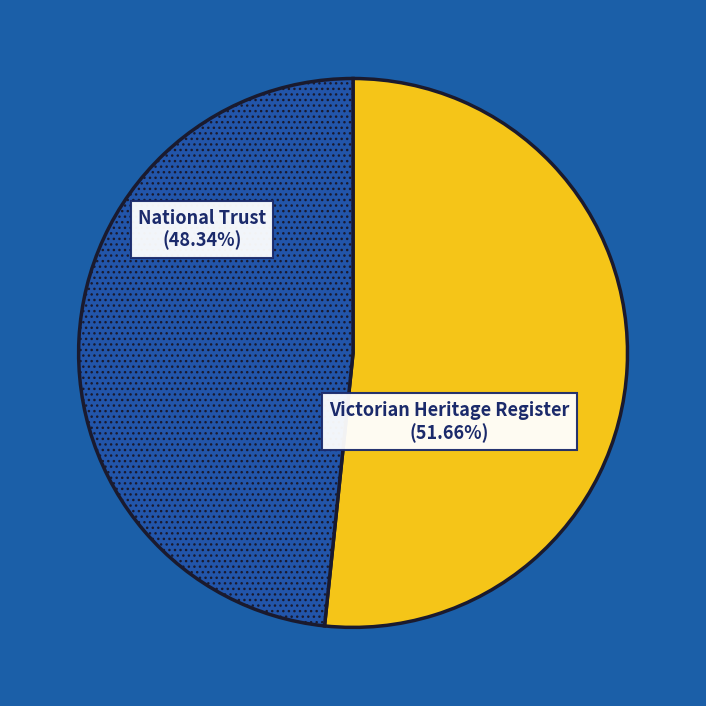

How many segments does this pie chart have?

2